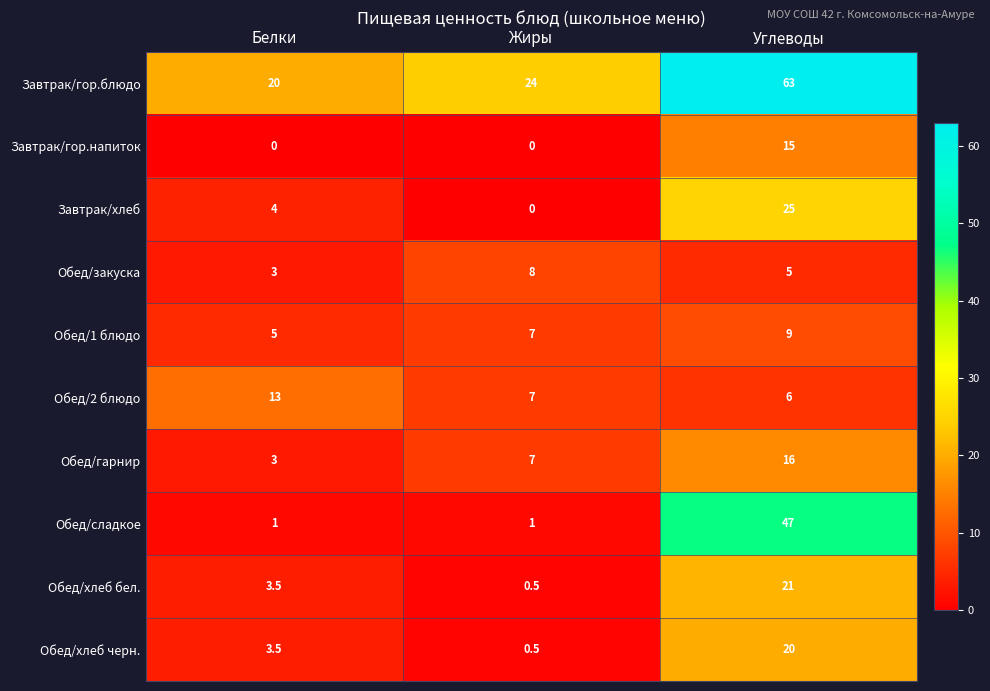

What is the sum of the Обед/гарнир values at Углеводы and Белки?

19.0